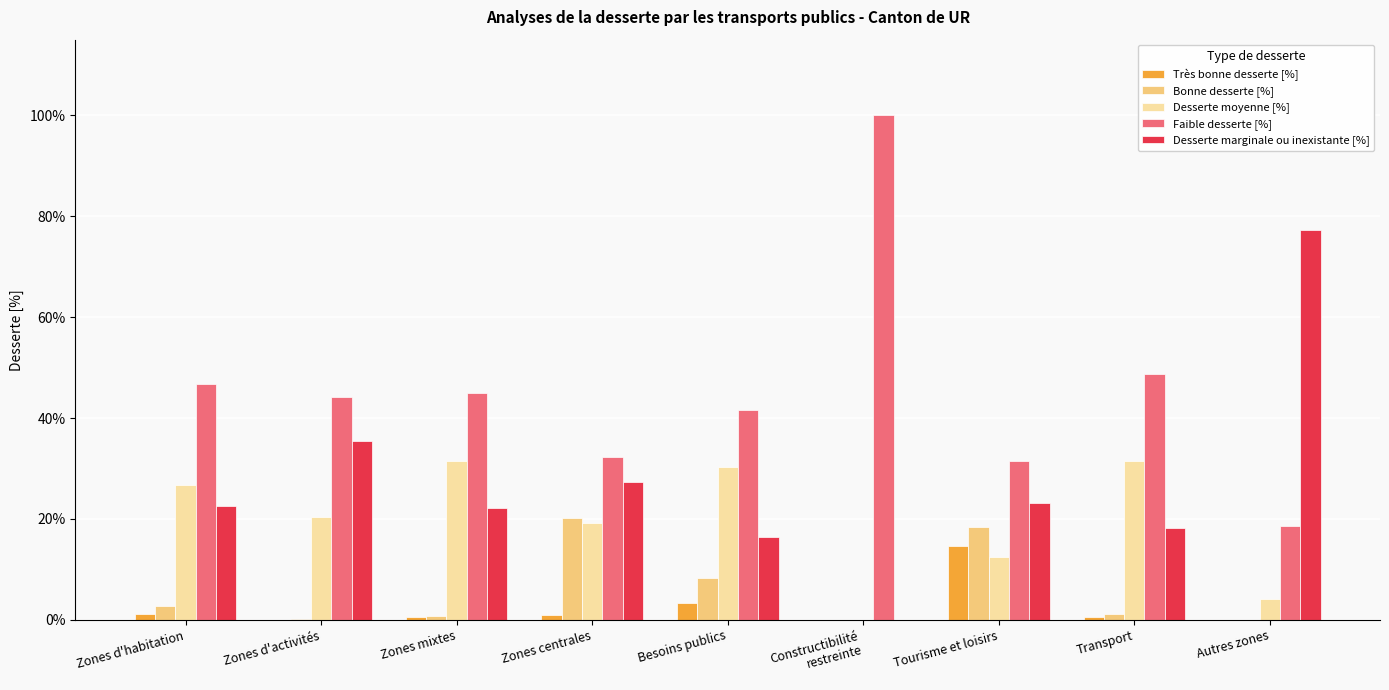

Between Zones centrales and Tourisme et loisirs, which series saw the biggest shift?

Très bonne desserte [%]